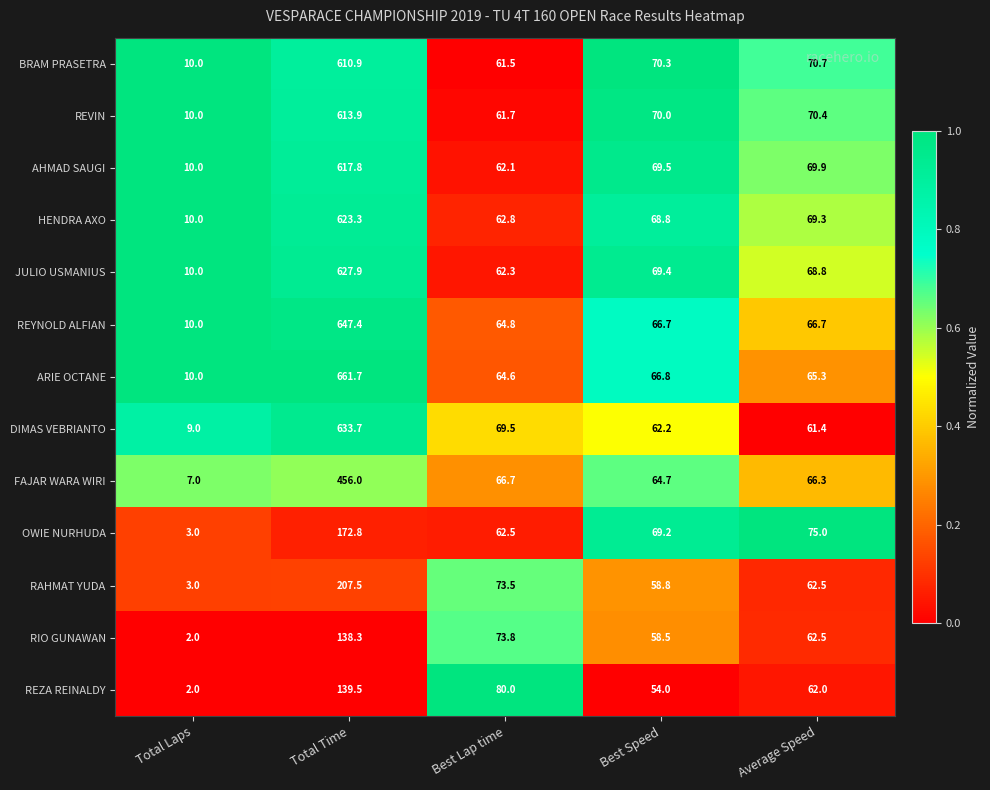

Between Total Time and Best Lap time, which series saw the biggest shift?

ARIE OCTANE